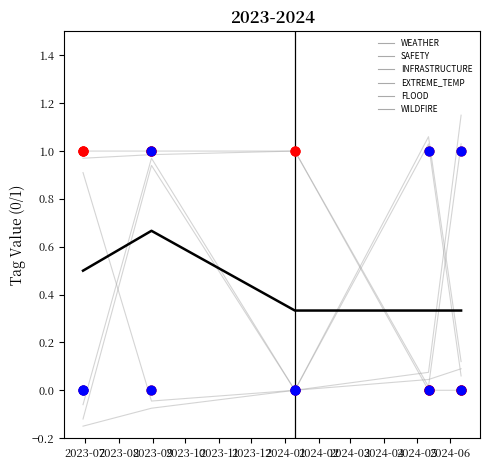

What is the total value across all series at 2023-11?

2.4